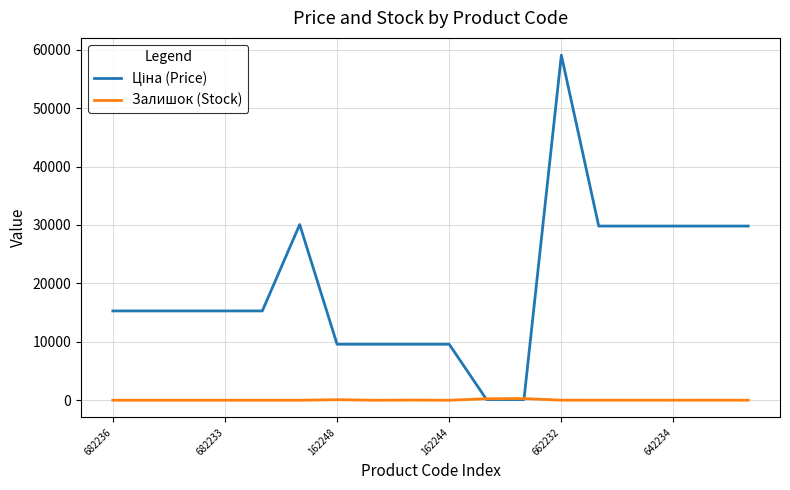

What is the maximum value shown in the chart?

59075.7